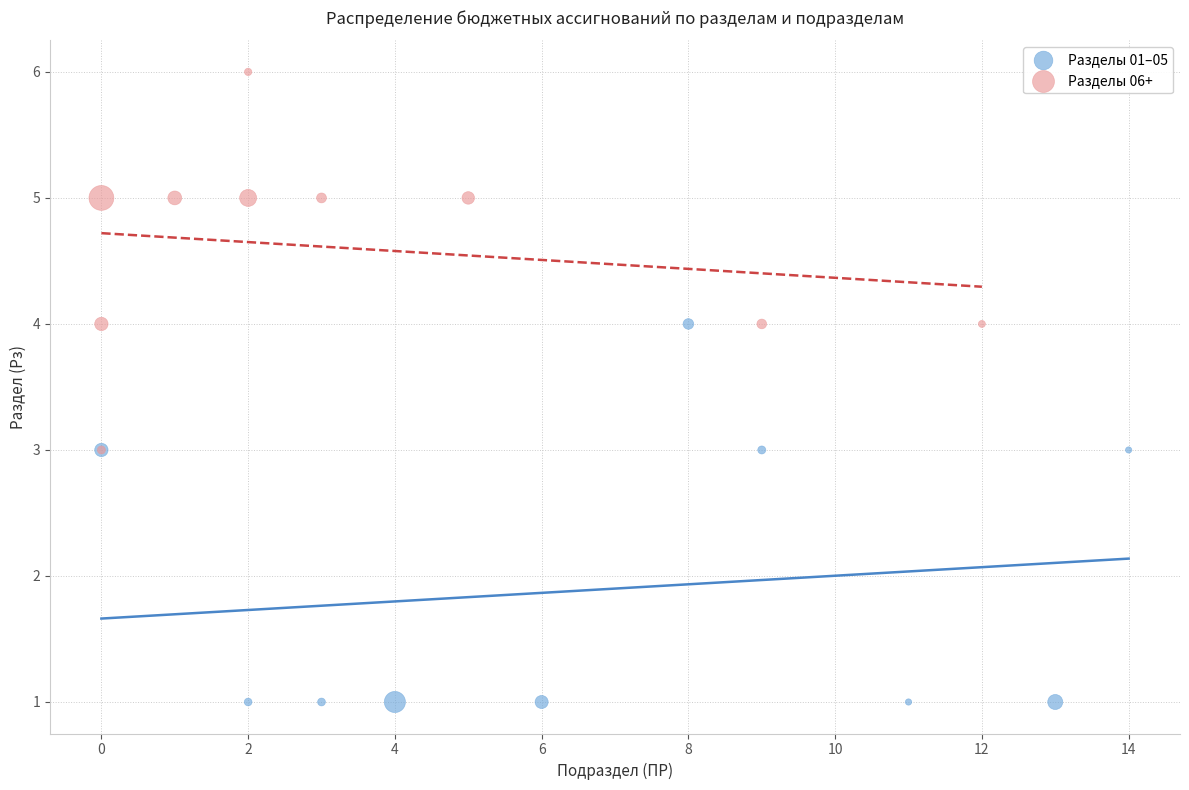

Which series contains the lowest Y value?

Разделы 01–05